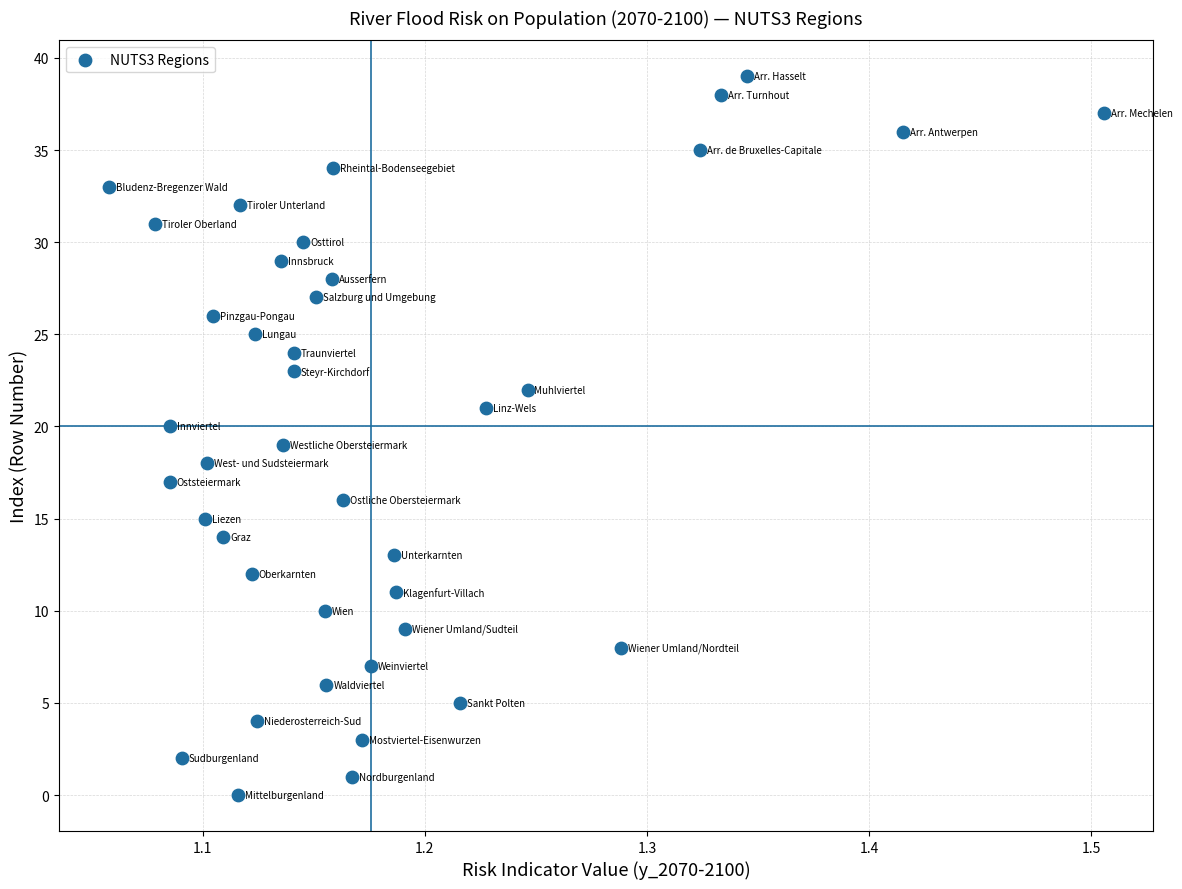

What is the range of Y values (max minus min)?

39